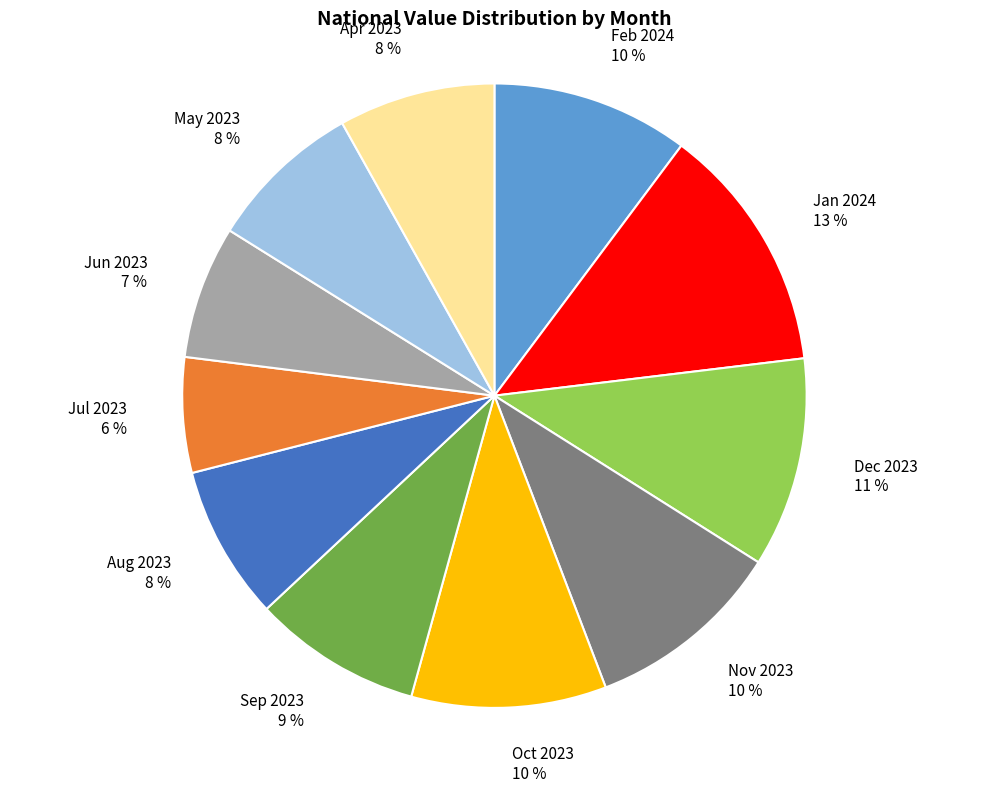

Which has a higher value, Oct 2023 or Jan 2024?

Jan 2024